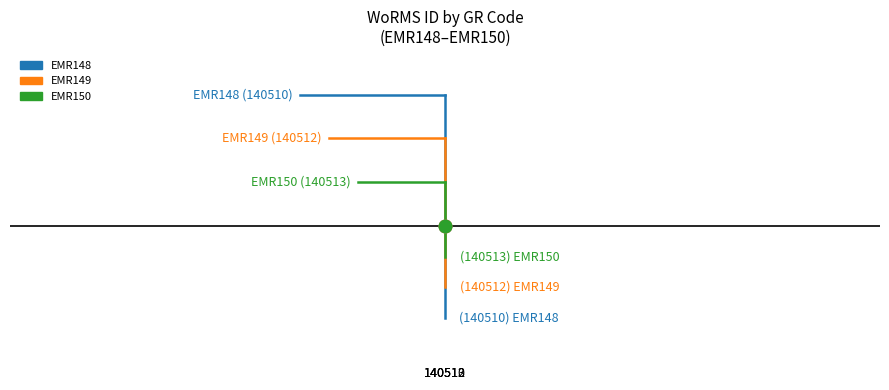

How many values are below 140512?

1